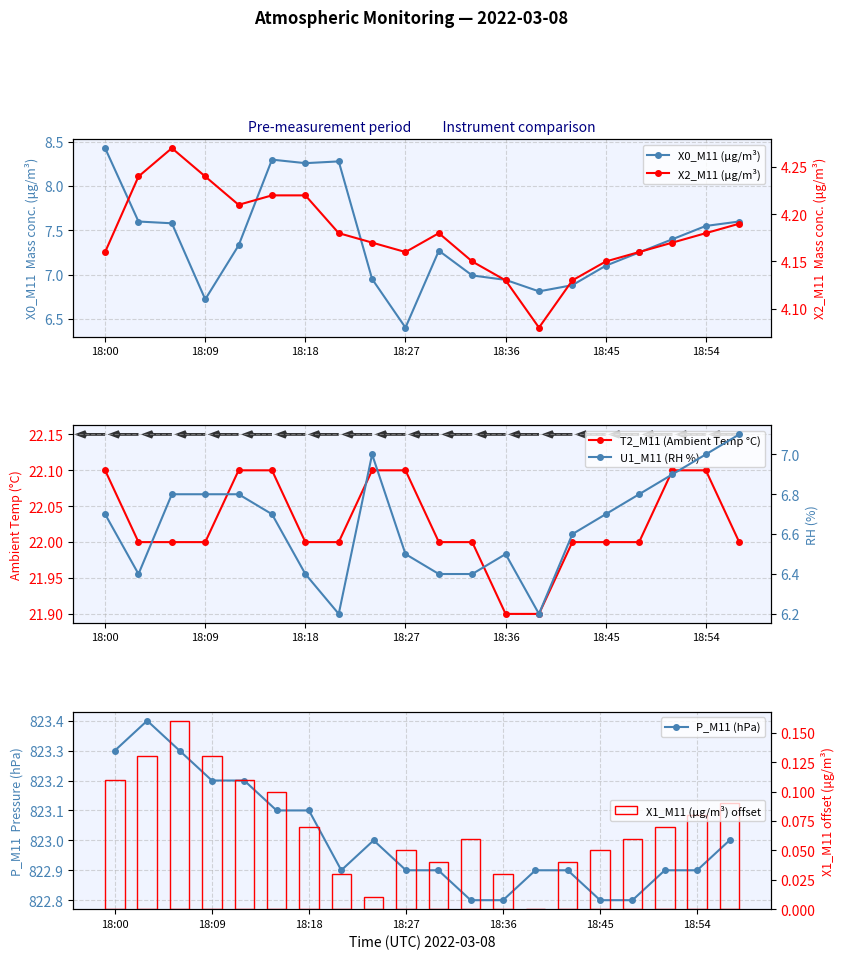

What is the value of the X2_M11 (μg/m³) bar at the 8th from the left?

4.2